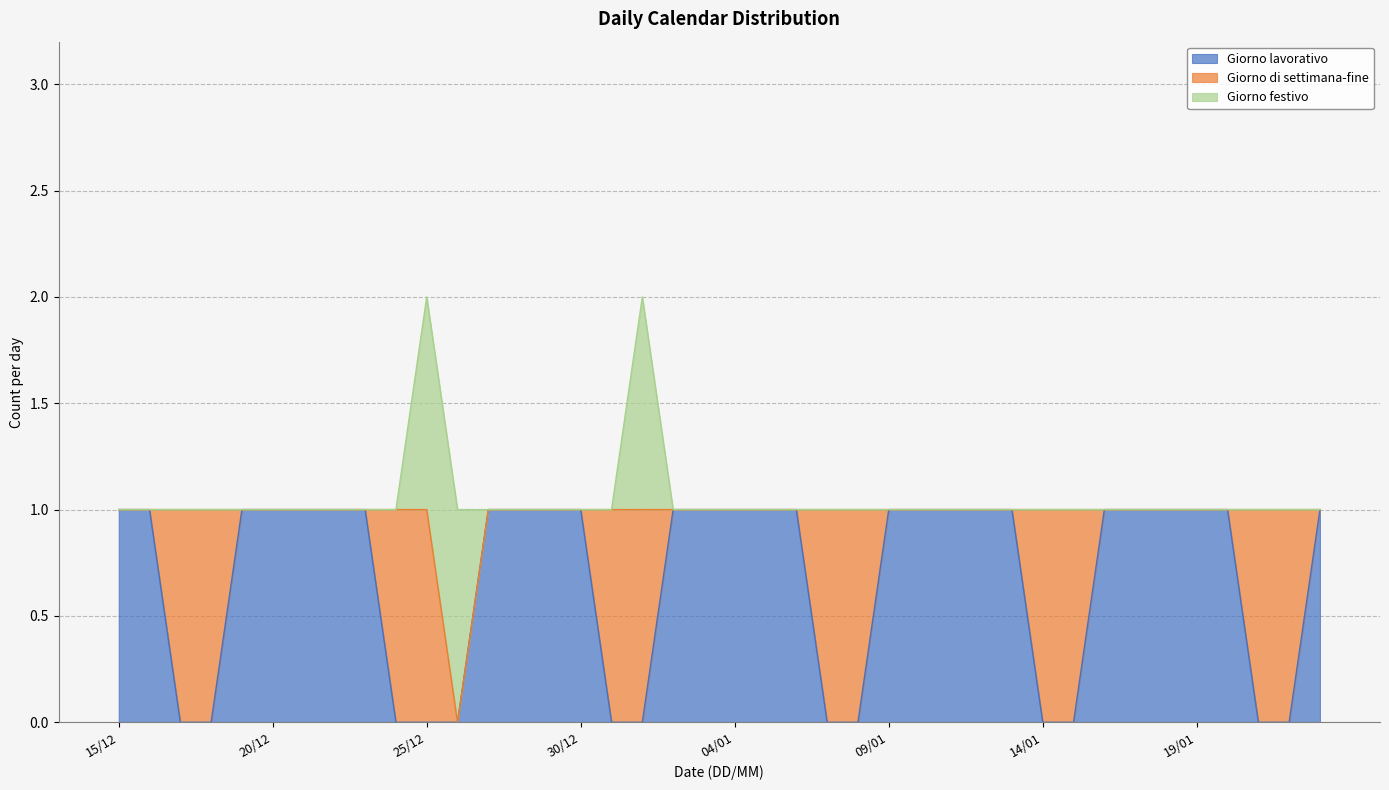

List the labels in order of Giorno lavorativo value, largest first.

15/12, 16/12, 19/12, 20/12, 21/12, 22/12, 23/12, 27/12, 28/12, 29/12, 30/12, 02/01, 03/01, 04/01, 05/01, 06/01, 09/01, 10/01, 11/01, 12/01, 13/01, 16/01, 17/01, 18/01, 19/01, 20/01, 23/01, 17/12, 18/12, 24/12, 25/12, 26/12, 31/12, 01/01, 07/01, 08/01, 14/01, 15/01, 21/01, 22/01